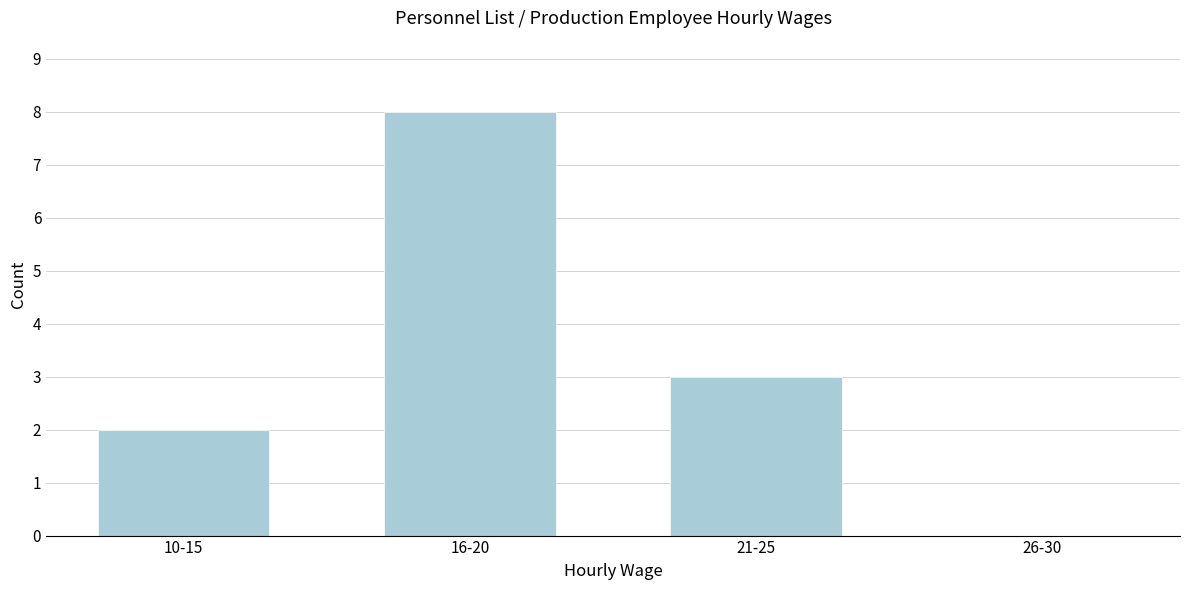

Reading left to right, extract all data points from this chart.

10-15=2	16-20=8	21-25=3	26-30=0